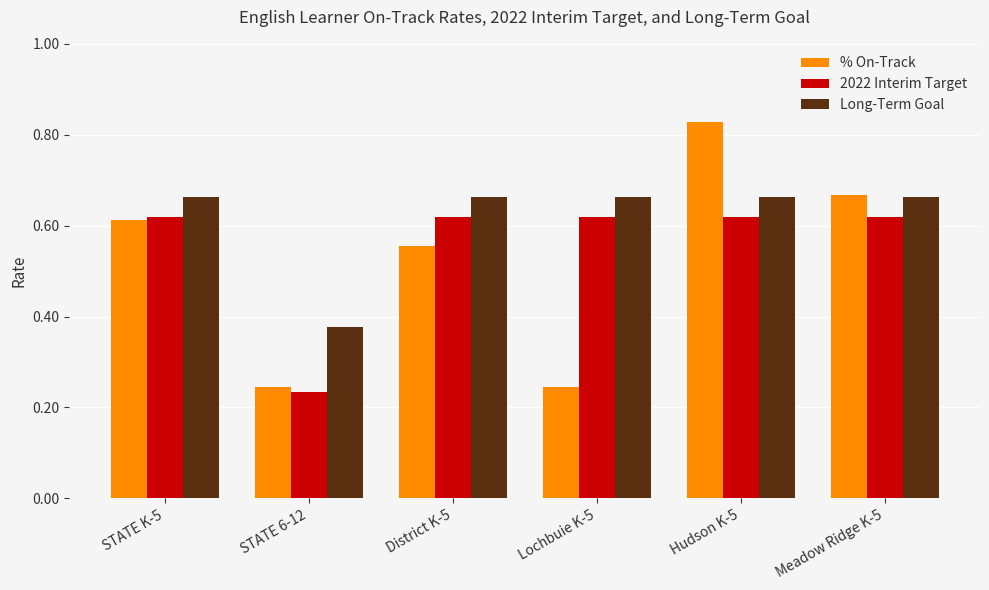

Rank the series by their maximum value, from lowest to highest.

2022 Interim Target, Long-Term Goal, % On-Track